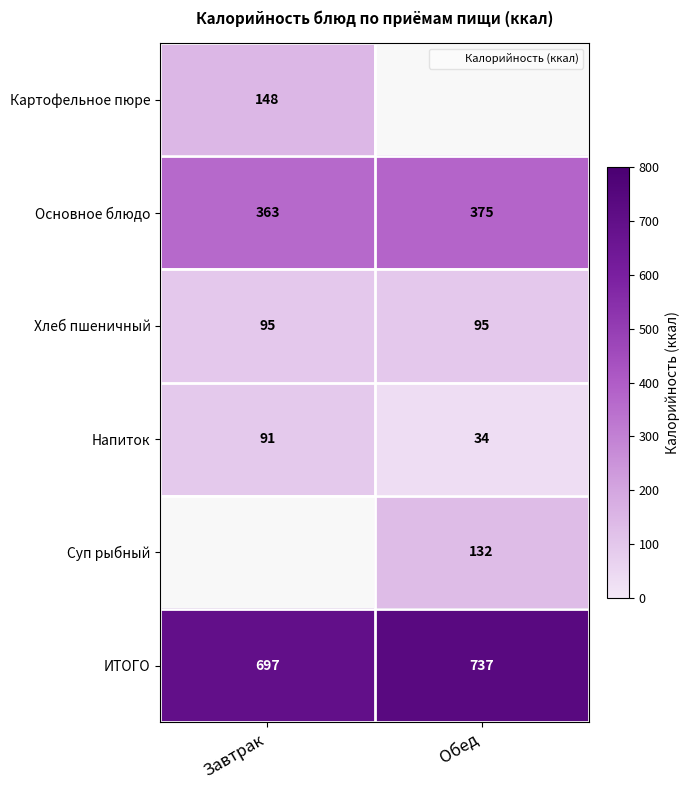

Which label corresponds to the smallest value in the chart?

Обед